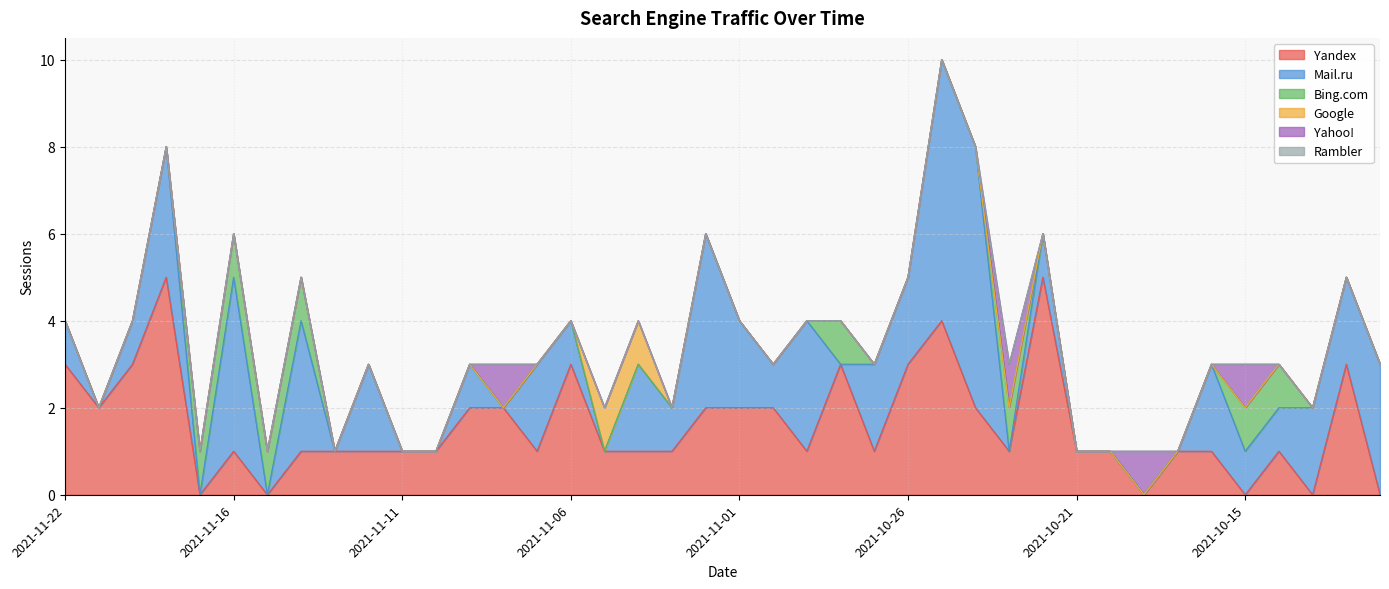

Count the number of categories in the chart.

40